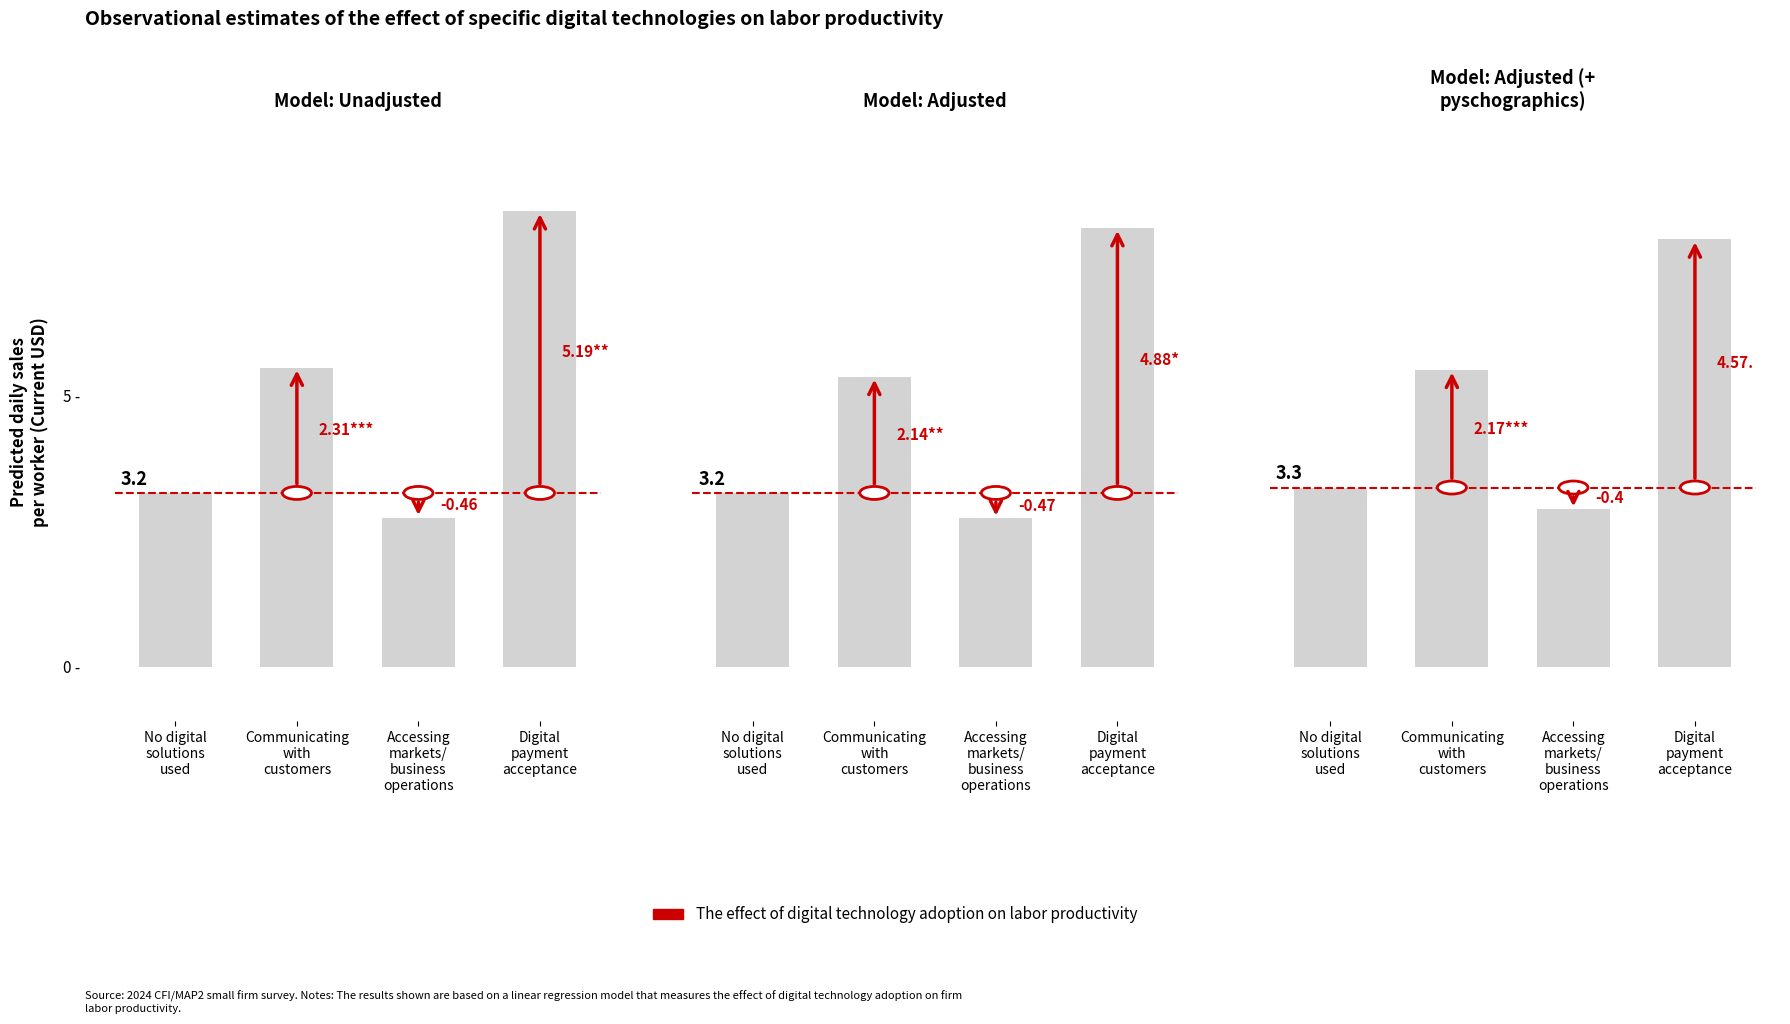

What is the maximum value shown in the chart?

8.4